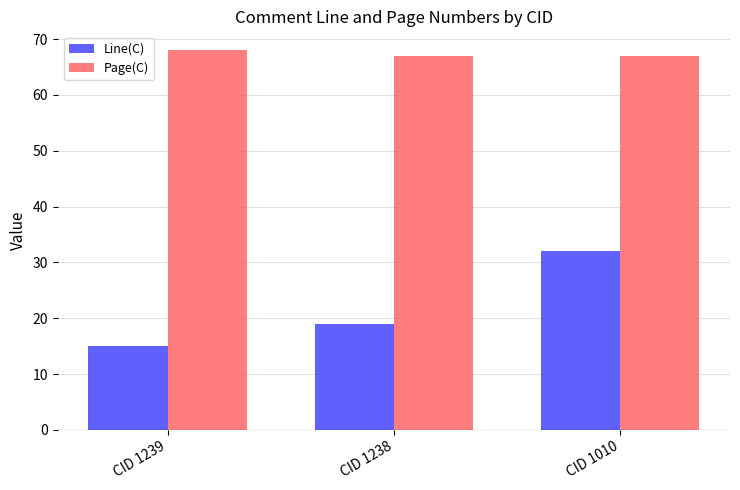

What are all the series names shown in the legend?

Line(C), Page(C)